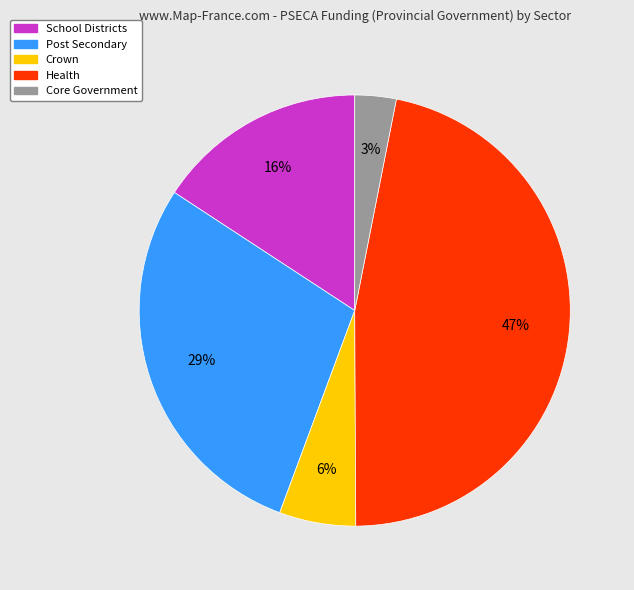

What is the largest slice in the pie chart?

Health